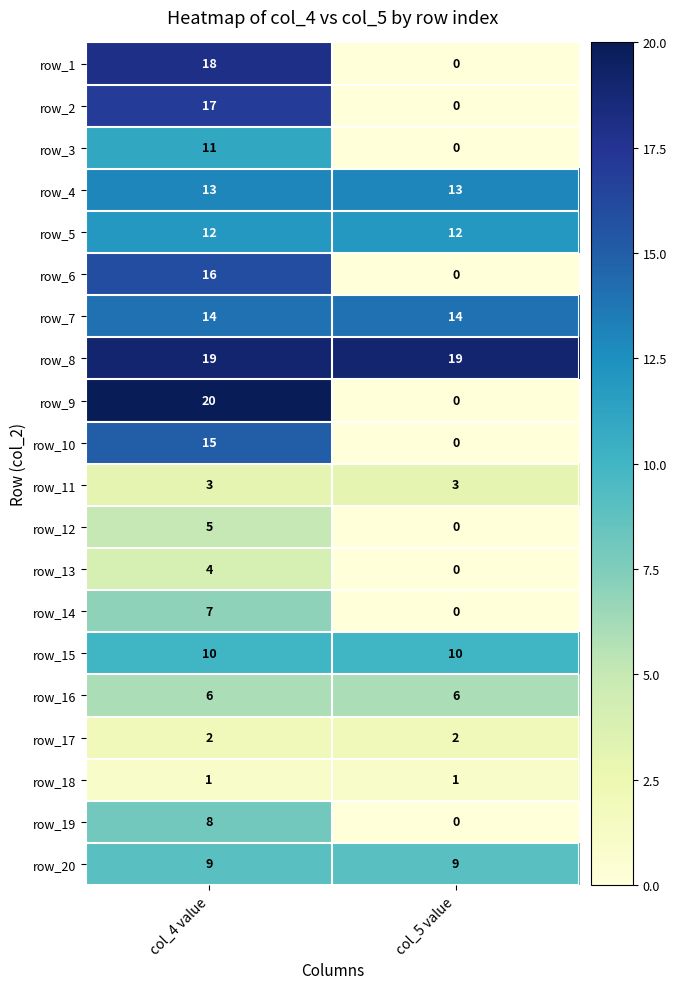

The value of row_10 at col_5 value is 4. True or false?

False